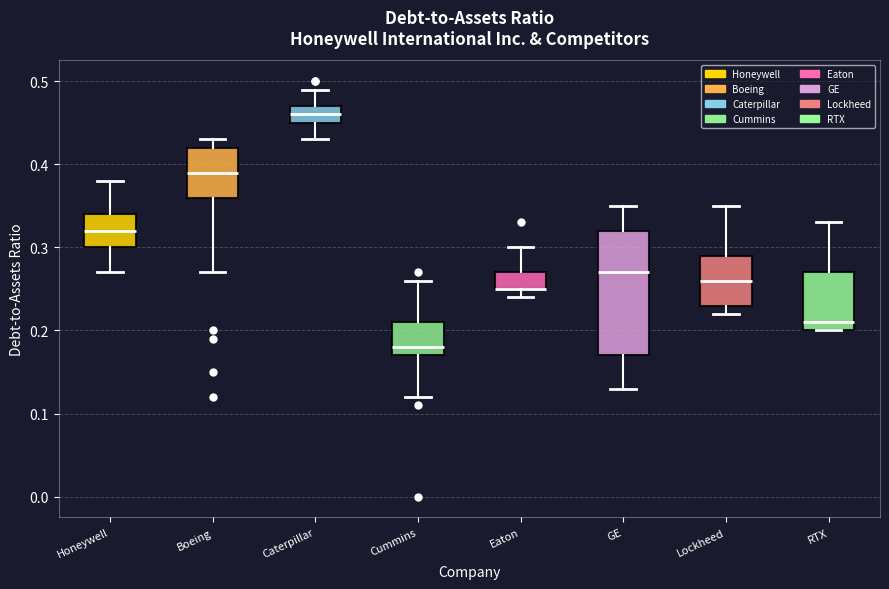

Reading left to right, transcribe this box plot: for each box, give where its median line is, the range the box spans, and where its two whiskers end, as read against the y-axis. The values are not printed on the chart, so give them approximately, as read against the axis.

Honeywell: median 0.32, box 0.30 to 0.34, whiskers 0.27 to 0.38
Boeing: median 0.39, box 0.36 to 0.42, whiskers 0.27 to 0.43
Caterpillar: median 0.46, box 0.45 to 0.47, whiskers 0.43 to 0.49
Cummins: median 0.18, box 0.17 to 0.21, whiskers 0.12 to 0.26
Eaton: median 0.25 (drawn on the box's lower edge), box 0.25 to 0.27, whiskers 0.24 to 0.30
GE: median 0.27, box 0.17 to 0.32, whiskers 0.13 to 0.35
Lockheed: median 0.26, box 0.23 to 0.29, whiskers 0.22 to 0.35
RTX: median 0.21, box 0.20 to 0.27, whiskers 0.20 to 0.33